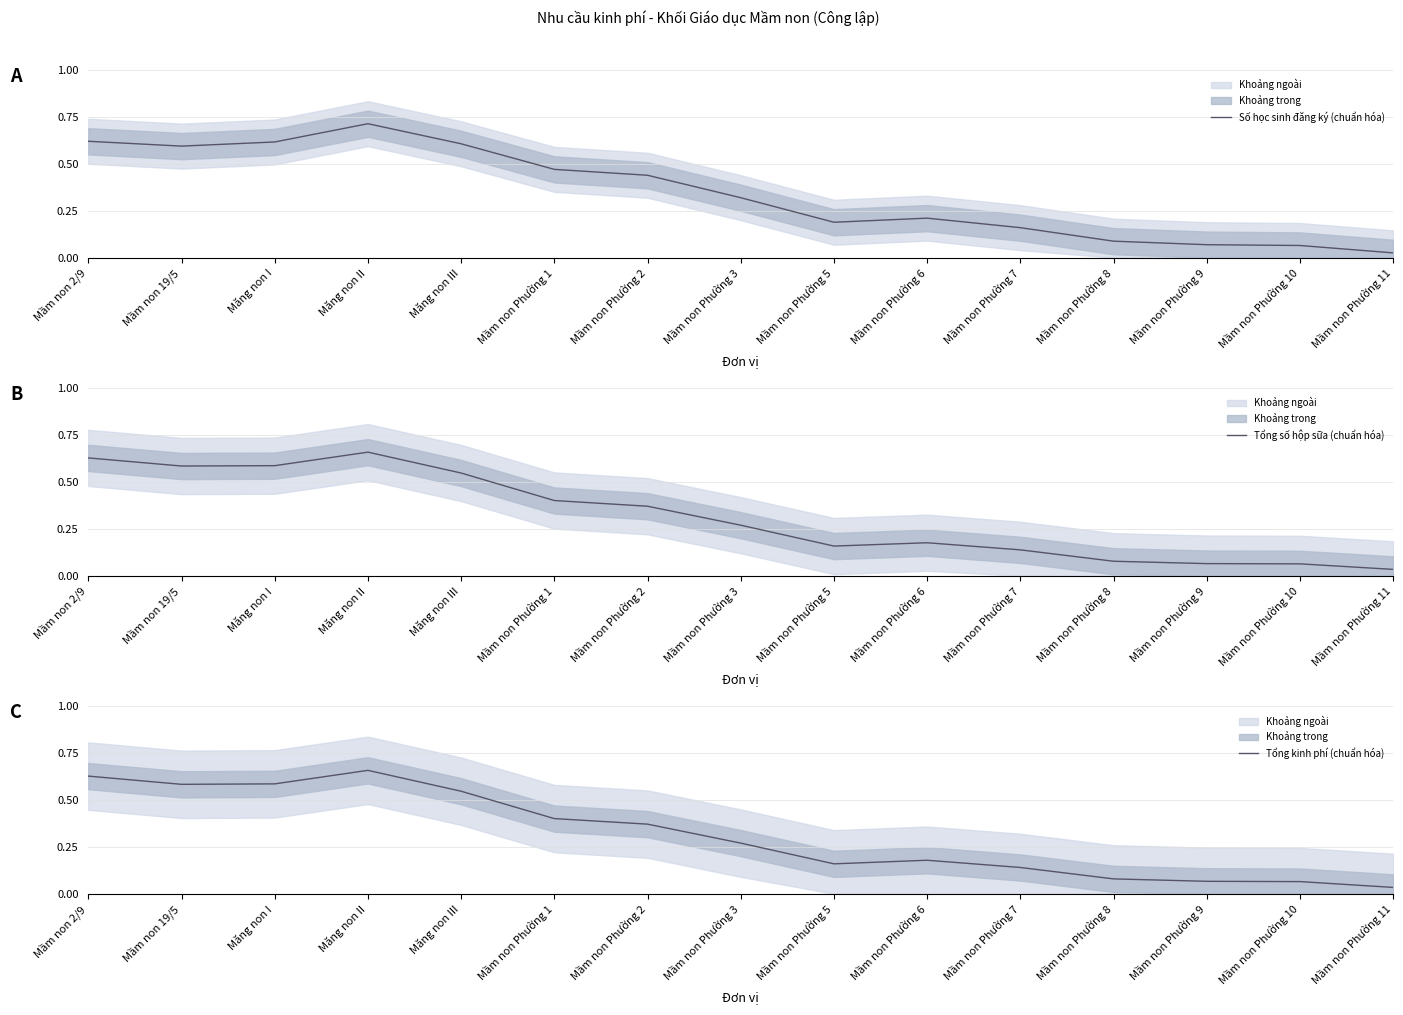

True or false: Số học sinh đăng ký (chuẩn hóa) has more than 1 points higher than both neighbors.

True